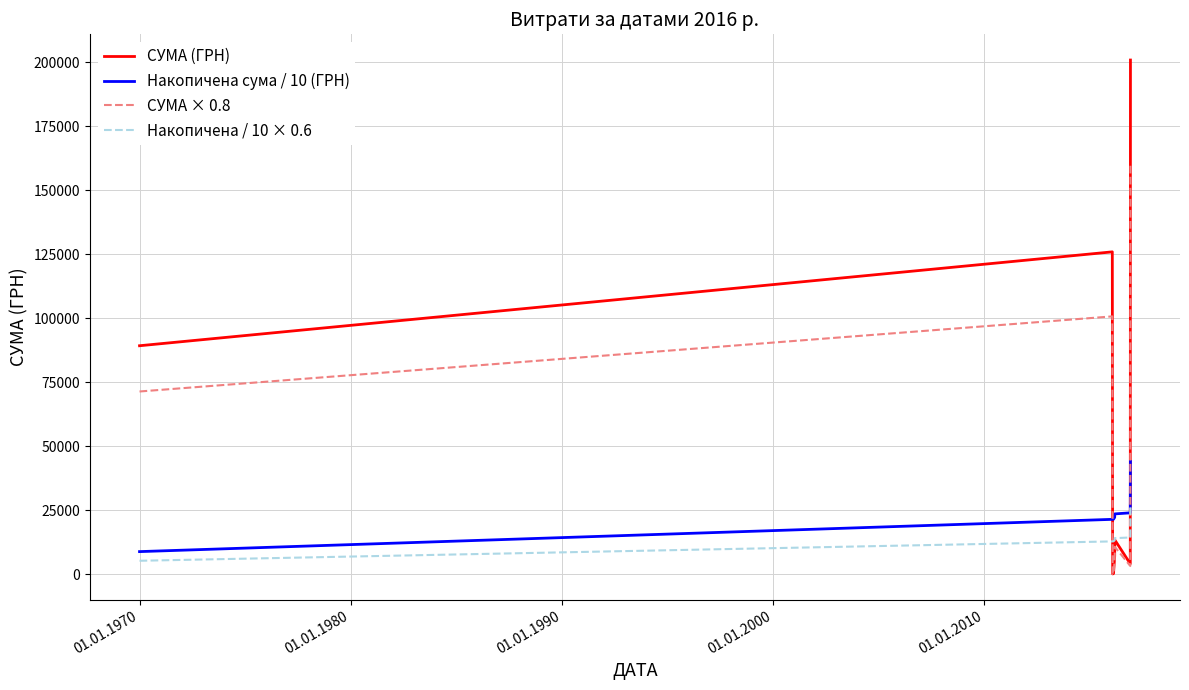

Which series ends up on top after the final intersection of СУМА × 0.8 and Накопичена сума / 10 (ГРН)?

СУМА × 0.8